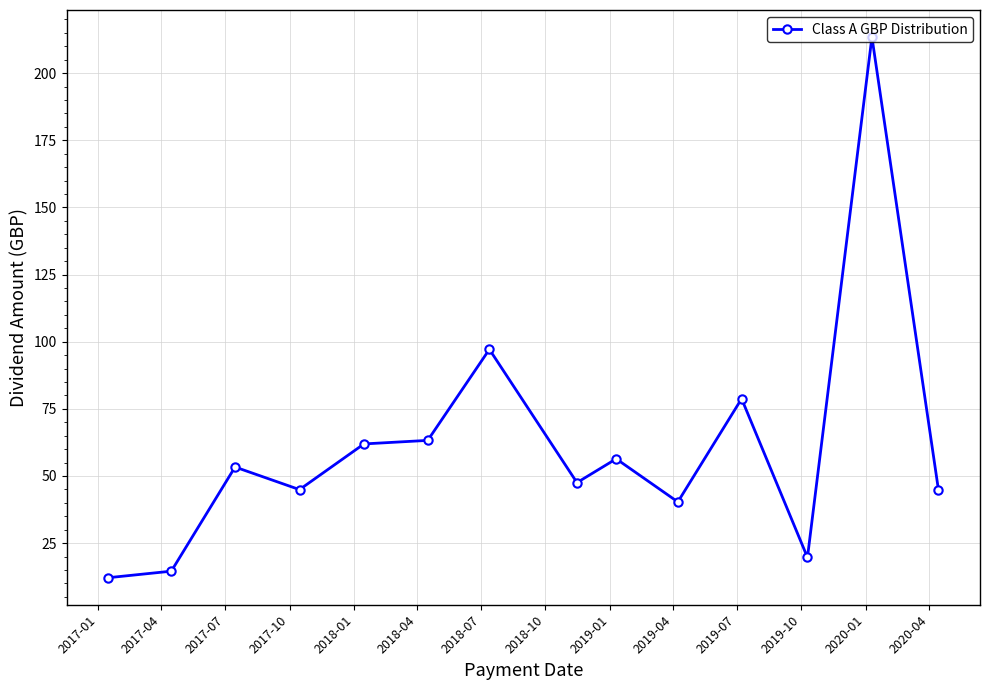

What is the value of the 9th point from the left?

56.4